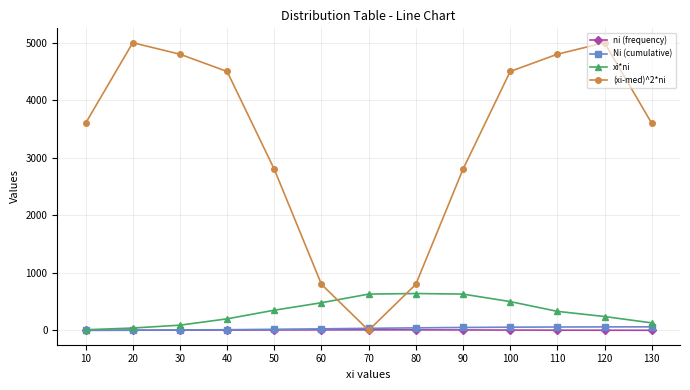

What is the spread (max minus min) of values at 90?

2793